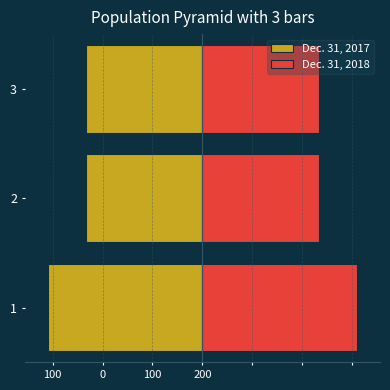

Reading right to left, list all the values displayed in this chart.

Dec. 31, 2017: -116.6	-116.6	-154.9
Dec. 31, 2018: 116.6	116.6	154.9